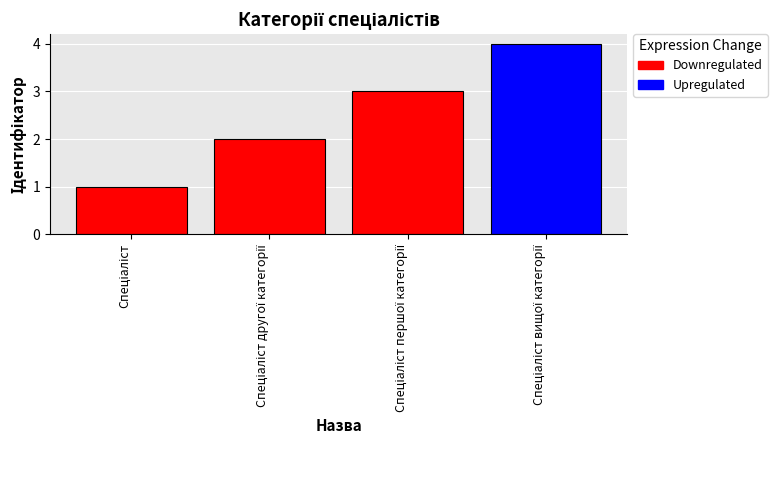

Between Спеціаліст другої категорії and Спеціаліст першої категорії, which is larger?

Спеціаліст першої категорії